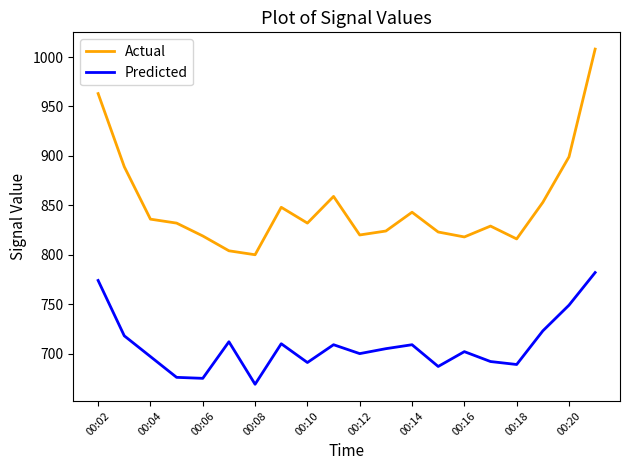

True or false: Predicted and Actual intersect in this chart.

False